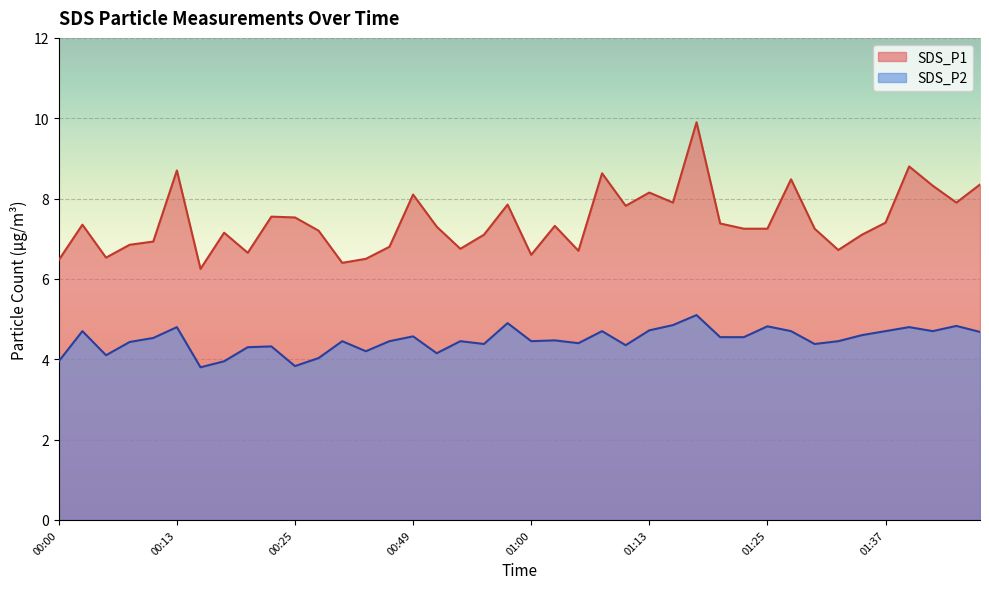

Is the value of SDS_P2 at 01:34 greater than the value of SDS_P1 at 01:27?

No